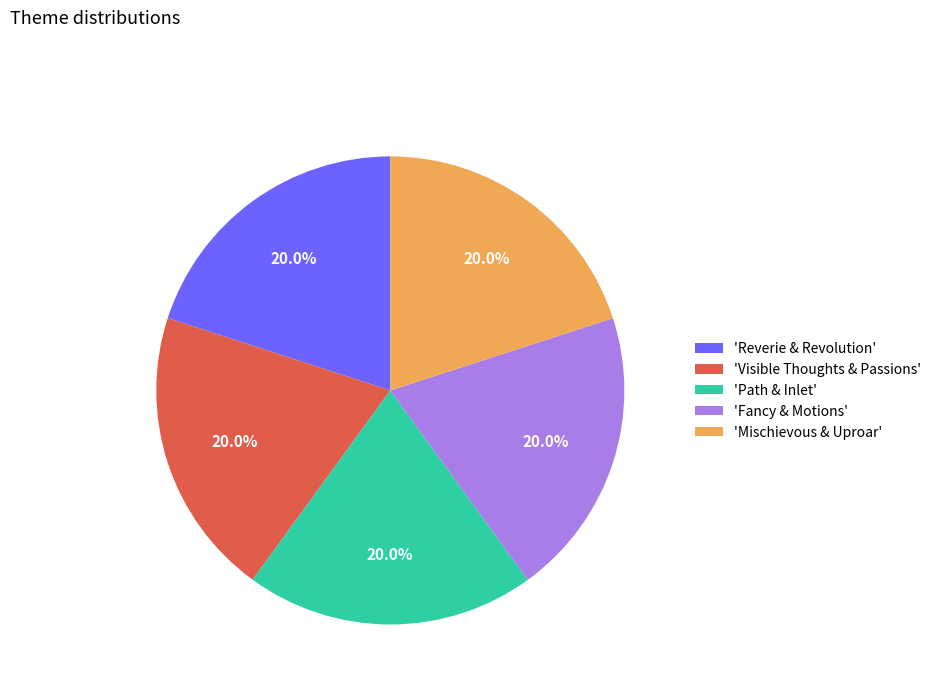

What percentage do 'Path & Inlet' and 'Fancy & Motions' together represent?

40.0%